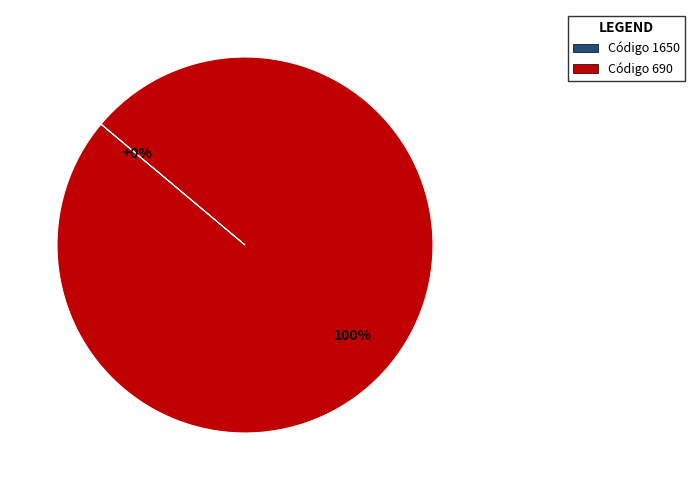

What is the majority slice?

690